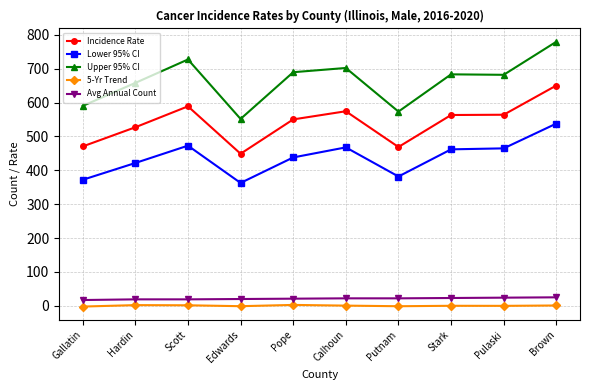

The value of Incidence Rate at Pope is 550.4. True or false?

True